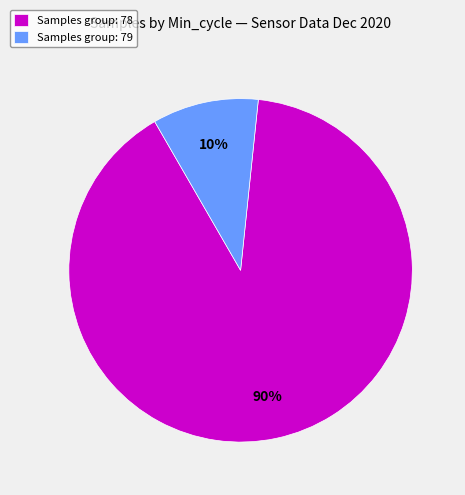

Rank the categories by value from highest to lowest.

Samples group: 78, Samples group: 79